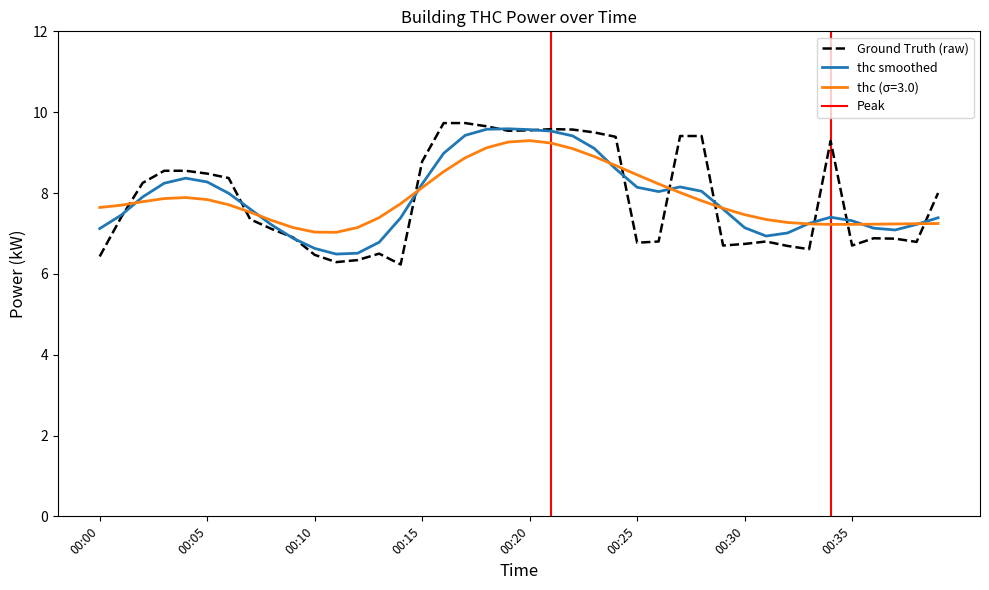

List the labels in order of value, smallest first.

00:14, 00:11, 00:12, 00:00, 00:10, 00:13, 00:33, 00:32, 00:29, 00:35, 00:30, 00:25, 00:38, 00:26, 00:31, 00:37, 00:36, 00:09, 00:08, 00:07, 00:01, 00:39, 00:02, 00:06, 00:05, 00:03, 00:04, 00:15, 00:34, 00:24, 00:27, 00:28, 00:23, 00:19, 00:20, 00:22, 00:21, 00:18, 00:16, 00:17